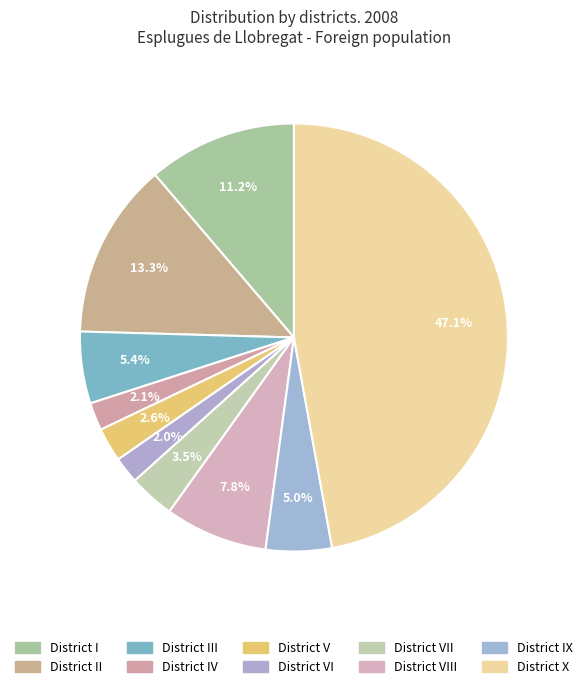

Rank the categories by value from highest to lowest.

District X, District II, District I, District VIII, District III, District IX, District VII, District V, District IV, District VI